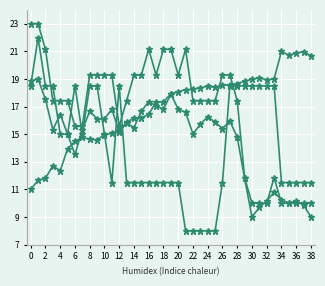

Reading left to right, extract all data points from this chart.

BME280_temperature: 18.8	19.0	17.5	15.3	16.4	15.0	13.5	15.3	16.7	16.1	16.1	16.8	15.2	15.8	15.5	16.7	17.4	17.0	16.8	17.9	16.8	16.6	15.0	15.7	16.3	15.9	15.4	16.0	14.8	11.8	9.0	9.7	10.2	10.8	10.3	10.0	10.2	9.9	9.0
BME280_humidity: 23.0	23.0	21.1	17.4	17.4	17.4	15.6	15.6	19.3	19.3	19.3	19.3	15.6	17.4	19.3	19.3	21.1	19.3	21.1	21.1	19.3	21.1	17.4	17.4	17.4	17.4	19.3	19.3	17.4	11.9	10.0	10.0	10.0	11.9	10.0	10.0	10.0	10.0	10.0
Signal: 18.5	22.0	18.5	18.5	15.0	15.0	18.5	15.0	18.5	18.5	15.0	11.5	18.5	11.5	11.5	11.5	11.5	11.5	11.5	11.5	11.5	8.0	8.0	8.0	8.0	8.0	11.5	18.5	18.5	18.5	18.5	18.5	18.5	18.5	11.5	11.5	11.5	11.5	11.5
BME280_pressure: 11.0	11.7	11.8	12.7	12.3	13.9	14.5	14.8	14.6	14.6	15.0	15.1	15.2	15.9	16.2	16.2	16.4	17.3	17.3	17.9	18.1	18.2	18.2	18.4	18.5	18.4	18.5	18.6	18.7	18.8	19.0	19.1	18.9	19.0	21.0	20.7	20.9	21.0	20.7